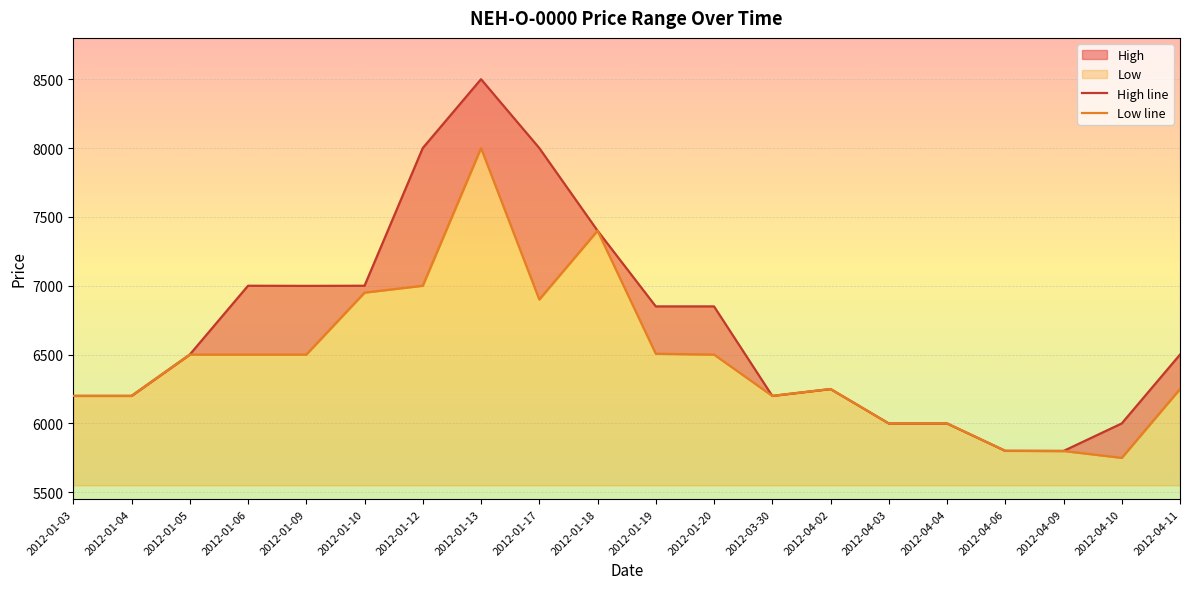

Which has a higher value, 2012-01-06 or 2012-01-10?

2012-01-06